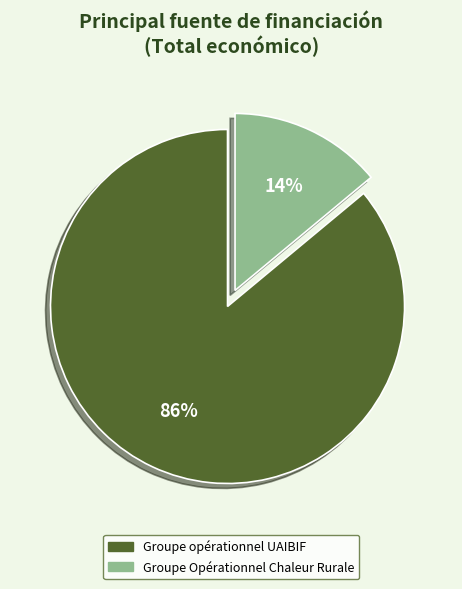

Which category has the smallest portion of the pie?

Groupe Opérationnel Chaleur Rurale